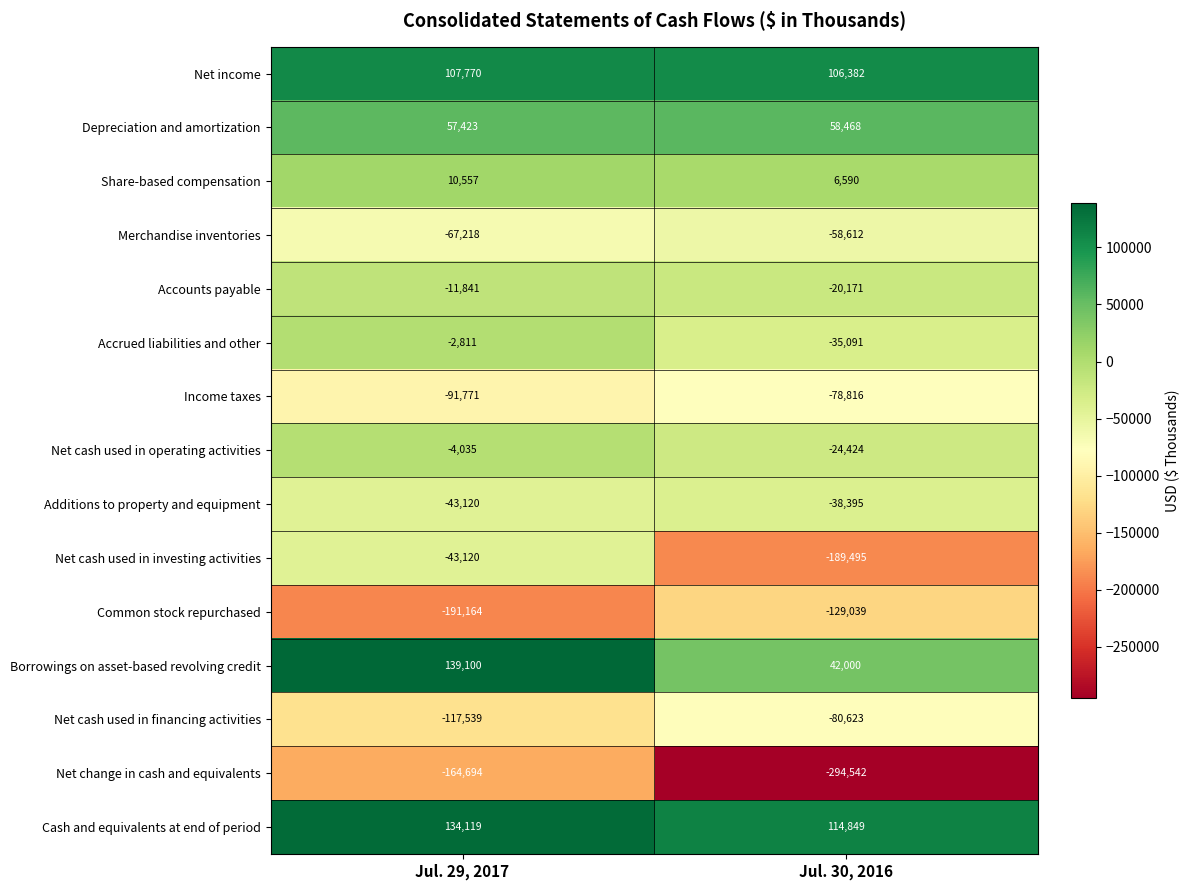

What is the approximate value of Borrowings on asset-based revolving credit at Jul. 30, 2016?

42000